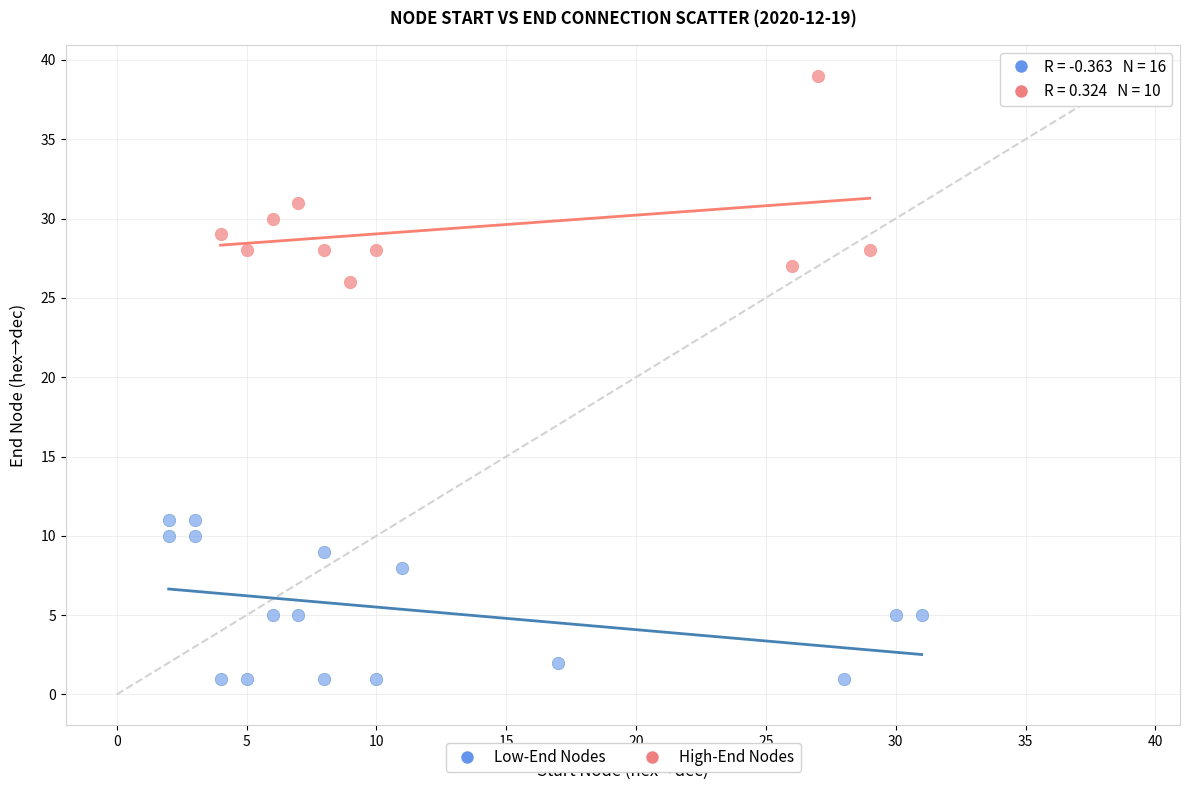

Which series reaches the maximum Y coordinate?

High-End Nodes